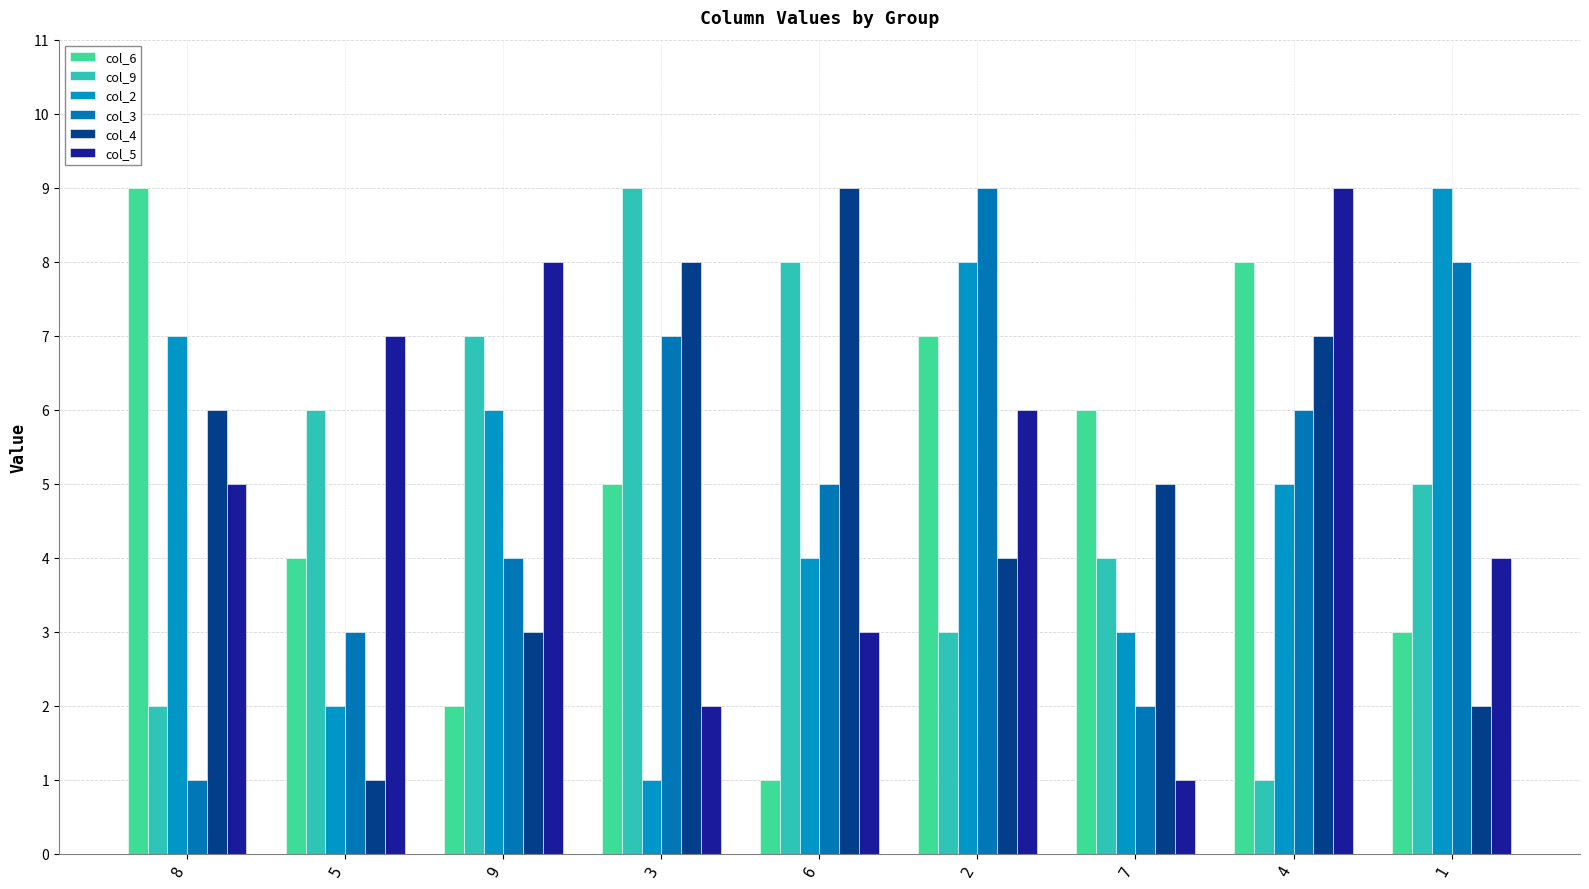

At how many categories does at least one series exceed 4?

9